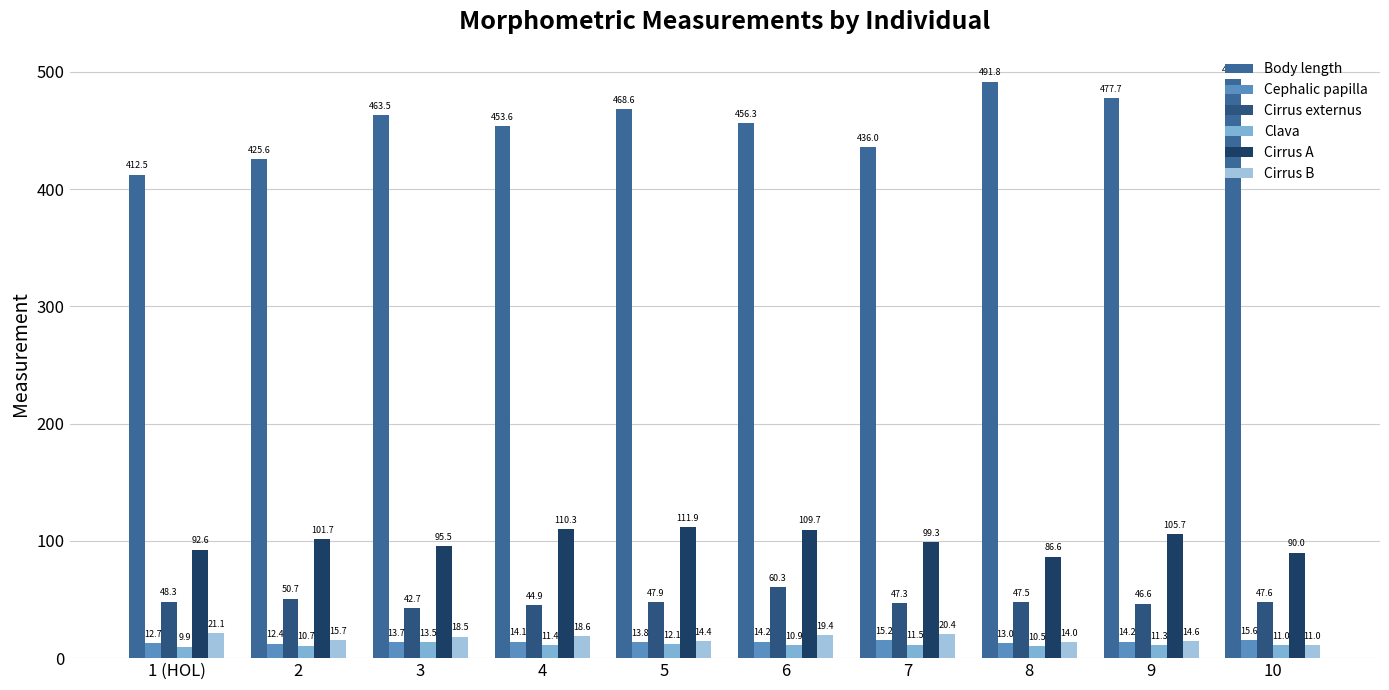

What is the greatest value displayed?

494.2